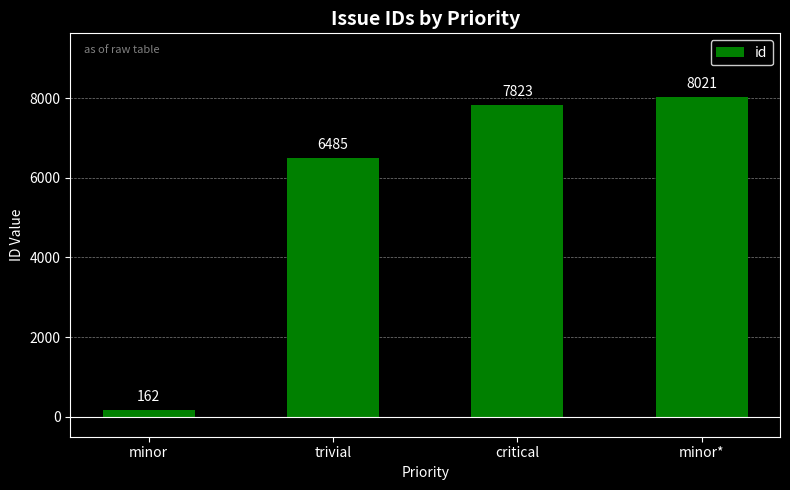

Where is the data nearest to the value 4091?

trivial